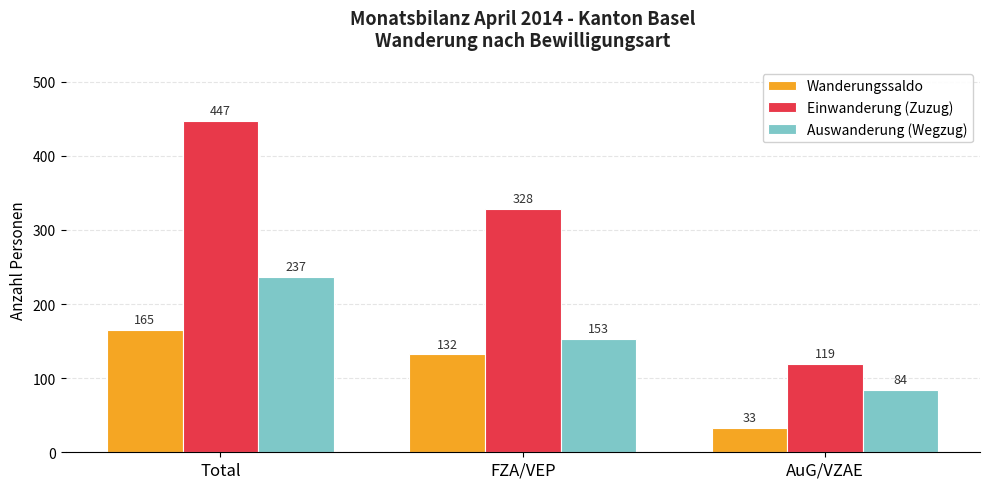

Which category has the highest value in the Wanderungssaldo series?

Total